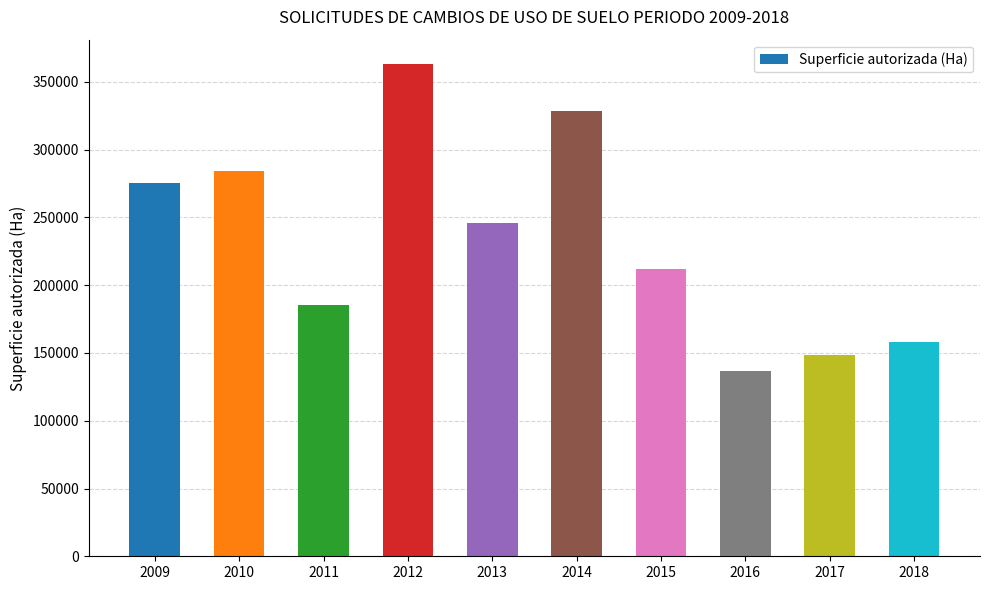

Where is the data nearest to the value 249755?

2013